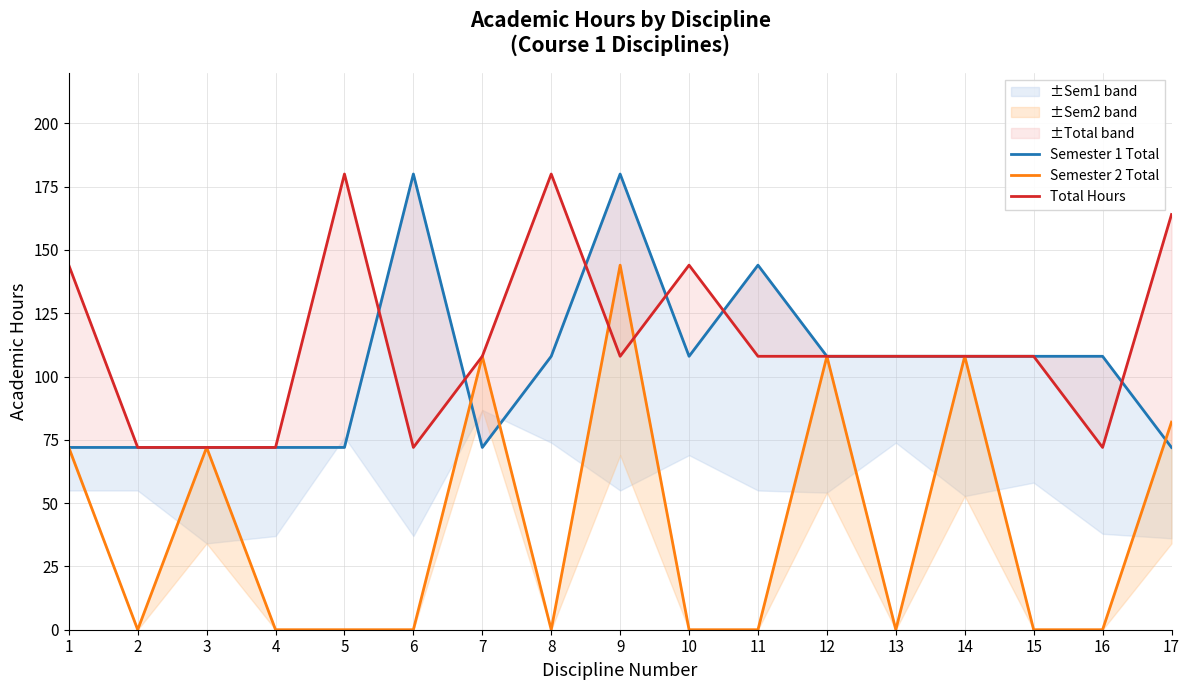

How many categories are shown in the chart?

17